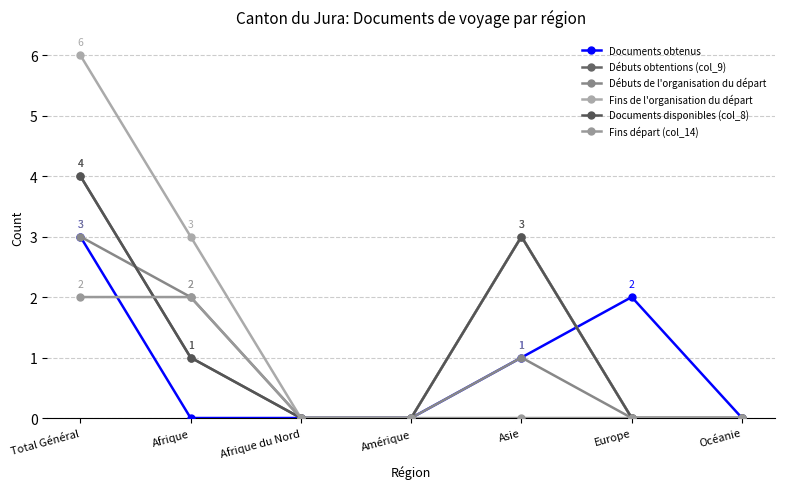

List the series in order of their peak value, highest first.

Fins de l'organisation du départ, Débuts obtentions (col_9), Documents disponibles (col_8), Documents obtenus, Débuts de l'organisation du départ, Fins départ (col_14)